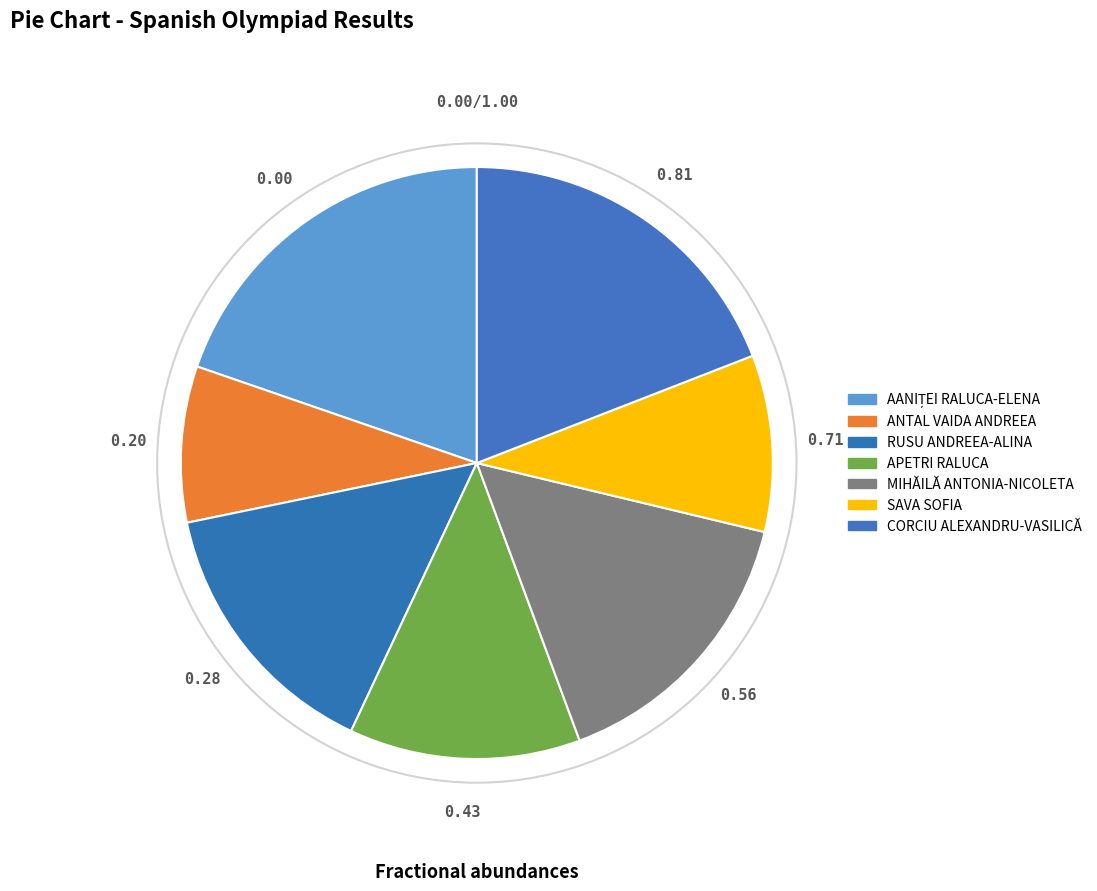

Is it true that RUSU ANDREEA-ALINA is 15% of the pie?

True